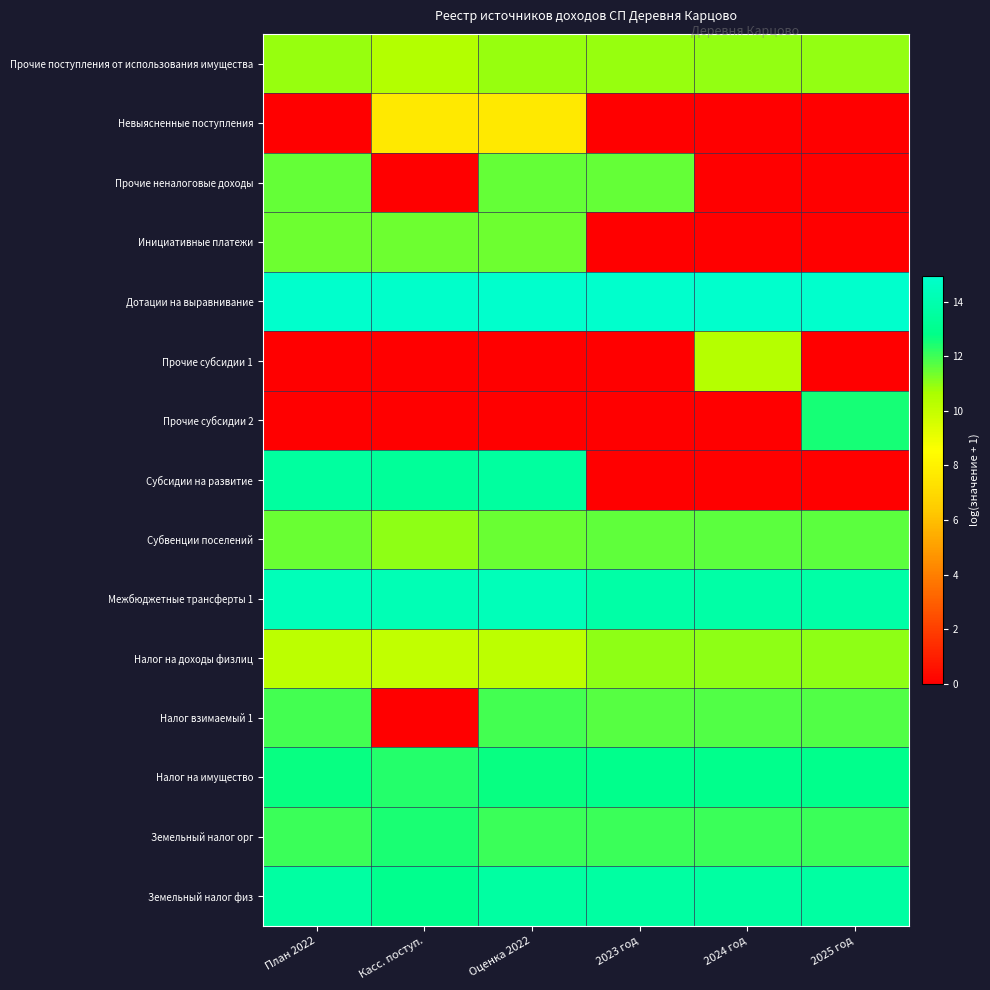

Reading left to right, transcribe all the data shown in this chart.

Прочие поступления от использования имущества: План 2022=10.9	Касс. поступ.=10.4	Оценка 2022=10.9	2023 год=10.9	2024 год=10.9	2025 год=10.9
Невыясненные поступления: План 2022=0.0	Касс. поступ.=7.6	Оценка 2022=7.6	2023 год=0.0	2024 год=0.0	2025 год=0.0
Прочие неналоговые доходы: План 2022=11.5	Касс. поступ.=0.0	Оценка 2022=11.5	2023 год=11.5	2024 год=0.0	2025 год=0.0
Инициативные платежи: План 2022=11.4	Касс. поступ.=11.4	Оценка 2022=11.4	2023 год=0.0	2024 год=0.0	2025 год=0.0
Дотации на выравнивание: План 2022=14.9	Касс. поступ.=14.8	Оценка 2022=14.9	2023 год=14.9	2024 год=14.9	2025 год=14.9
Прочие субсидии 1: План 2022=0.0	Касс. поступ.=0.0	Оценка 2022=0.0	2023 год=0.0	2024 год=10.4	2025 год=0.0
Прочие субсидии 2: План 2022=0.0	Касс. поступ.=0.0	Оценка 2022=0.0	2023 год=0.0	2024 год=0.0	2025 год=12.5
Субсидии на развитие: План 2022=13.5	Касс. поступ.=13.4	Оценка 2022=13.5	2023 год=0.0	2024 год=0.0	2025 год=0.0
Субвенции поселений: План 2022=11.5	Касс. поступ.=11.0	Оценка 2022=11.5	2023 год=11.6	2024 год=11.6	2025 год=11.7
Межбюджетные трансферты 1: План 2022=14.4	Касс. поступ.=14.2	Оценка 2022=14.4	2023 год=13.8	2024 год=13.8	2025 год=13.8
Налог на доходы физлиц: План 2022=10.2	Касс. поступ.=10.1	Оценка 2022=10.2	2023 год=11.0	2024 год=11.0	2025 год=11.0
Налог взимаемый 1: План 2022=12.0	Касс. поступ.=0.0	Оценка 2022=12.0	2023 год=11.7	2024 год=11.7	2025 год=11.8
Налог на имущество: План 2022=12.7	Касс. поступ.=12.4	Оценка 2022=12.7	2023 год=12.9	2024 год=12.9	2025 год=12.9
Земельный налог орг: План 2022=12.0	Касс. поступ.=12.5	Оценка 2022=12.0	2023 год=12.0	2024 год=12.1	2025 год=12.1
Земельный налог физ: План 2022=13.6	Касс. поступ.=13.0	Оценка 2022=13.6	2023 год=13.6	2024 год=13.6	2025 год=13.6